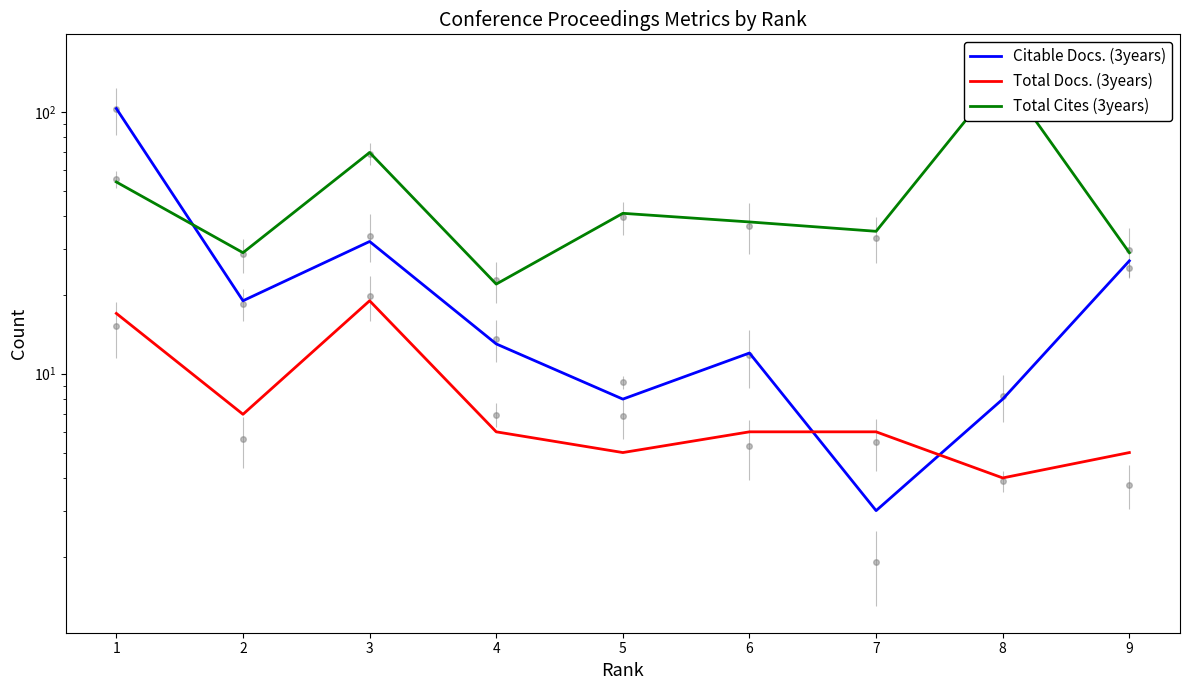

At which label is Citable Docs. (3years) closest to 53?

3